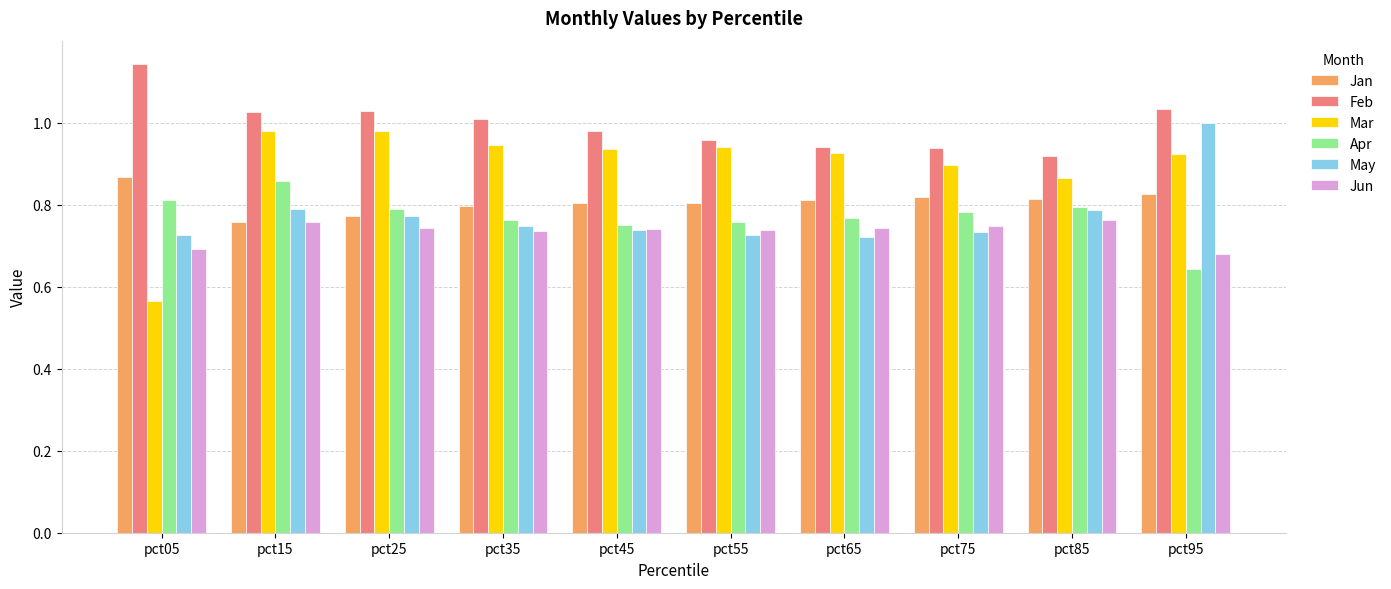

Which series has the largest total across all categories?

Feb